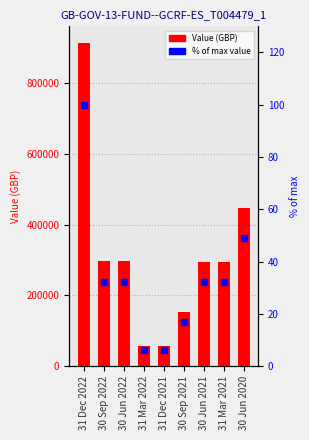

What is the difference between the second highest and second lowest values in the % of max value series?

42.8